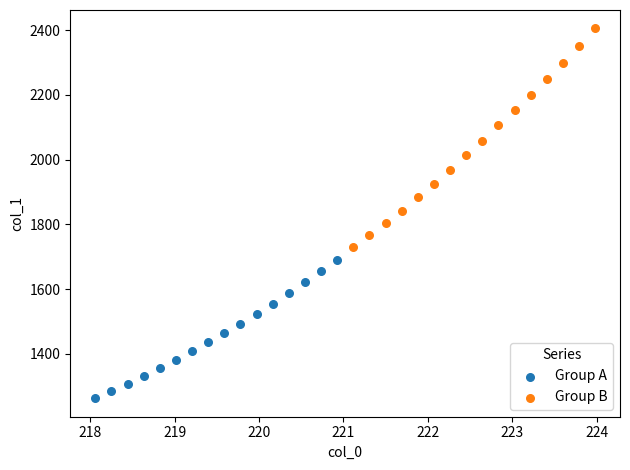

Which series has the widest spread of Y values?

Group B